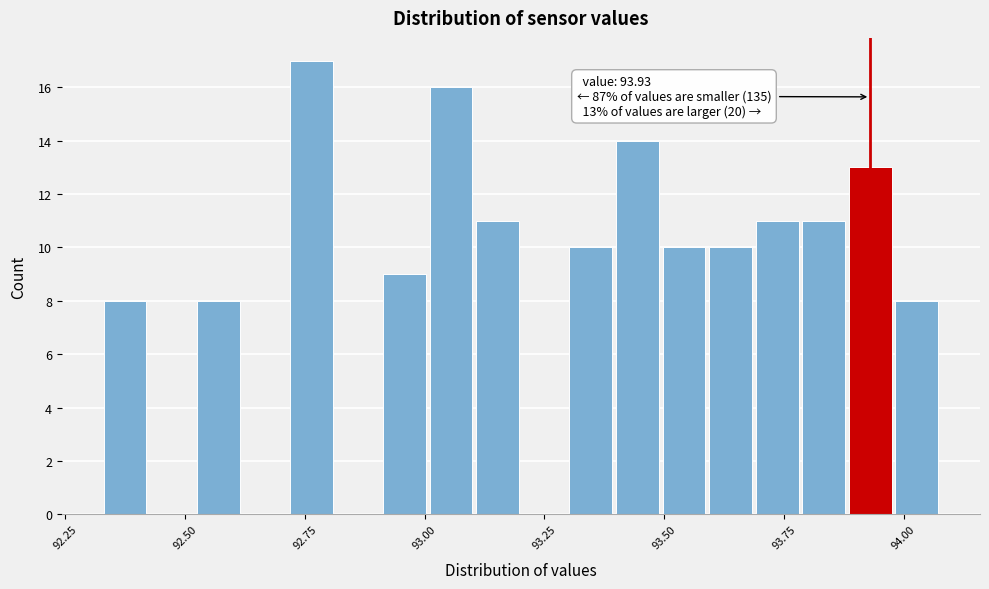

Around what value on the x-axis is the tallest bar? Give the approximate position of its centre, as read against the axis.

92.75